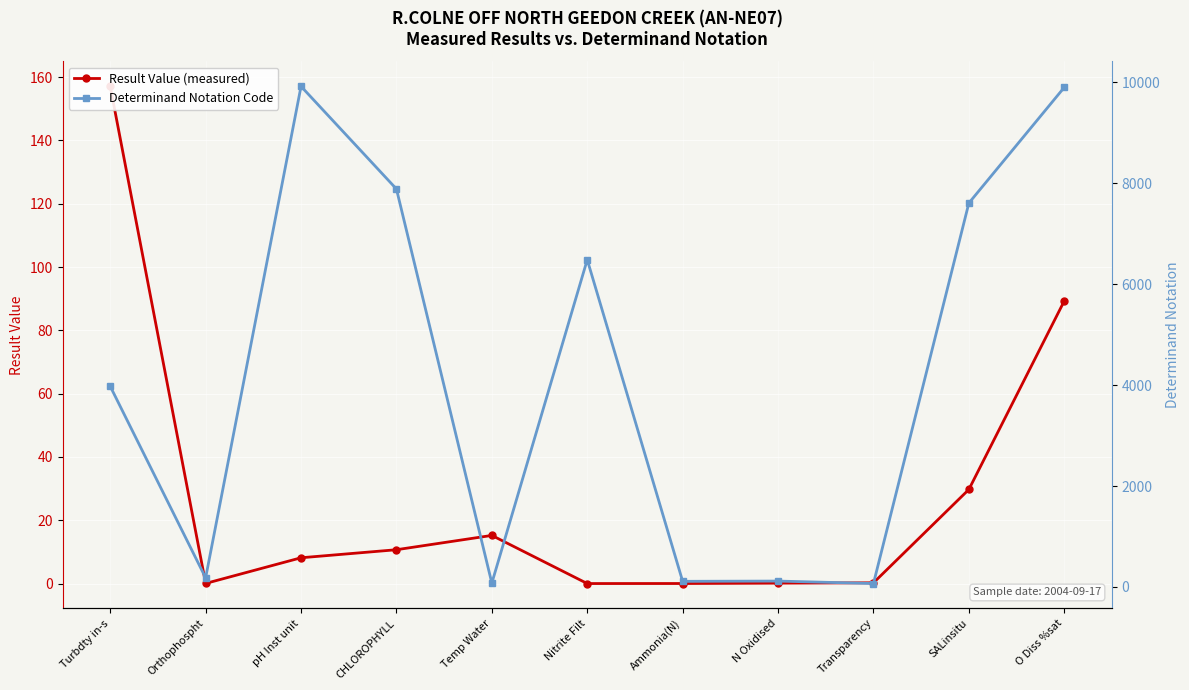

What is the difference between the Determinand Notation Code values at Nitrite Filt and N Oxidised?

6369.0